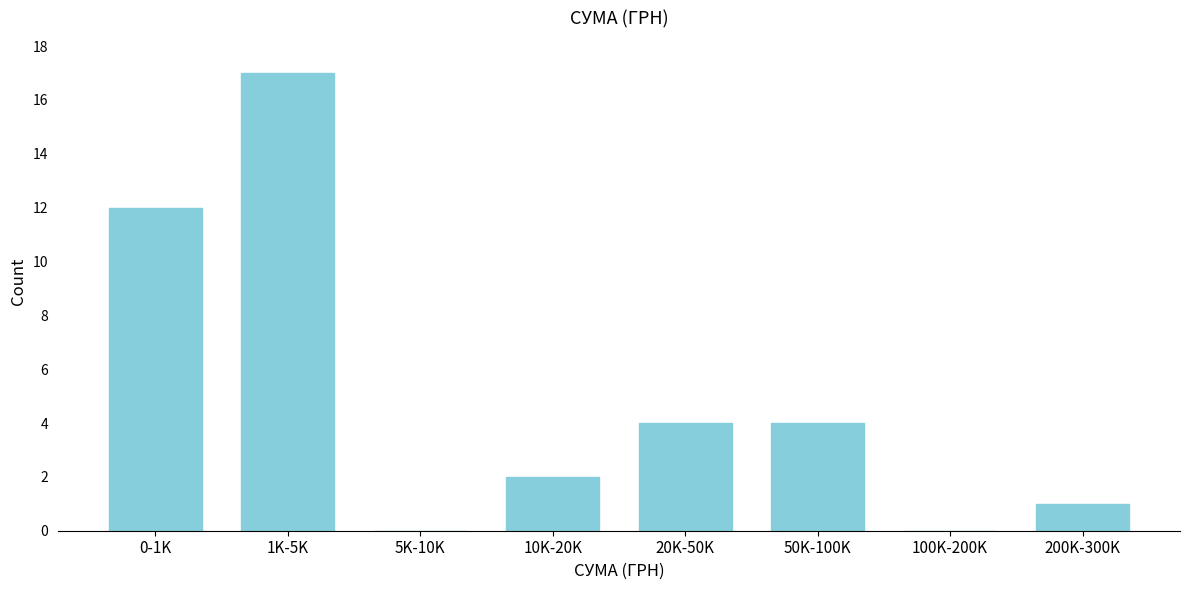

Reading left to right, extract all data points from this chart.

0-1K=12	1K-5K=17	5K-10K=0	10K-20K=2	20K-50K=4	50K-100K=4	100K-200K=0	200K-300K=1